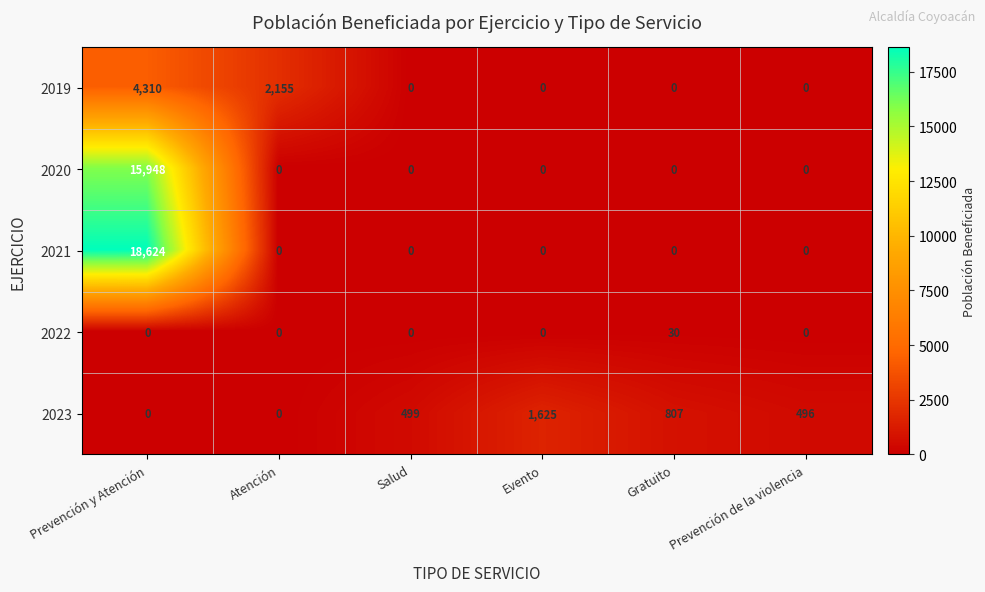

How many categories are shown in the chart?

6